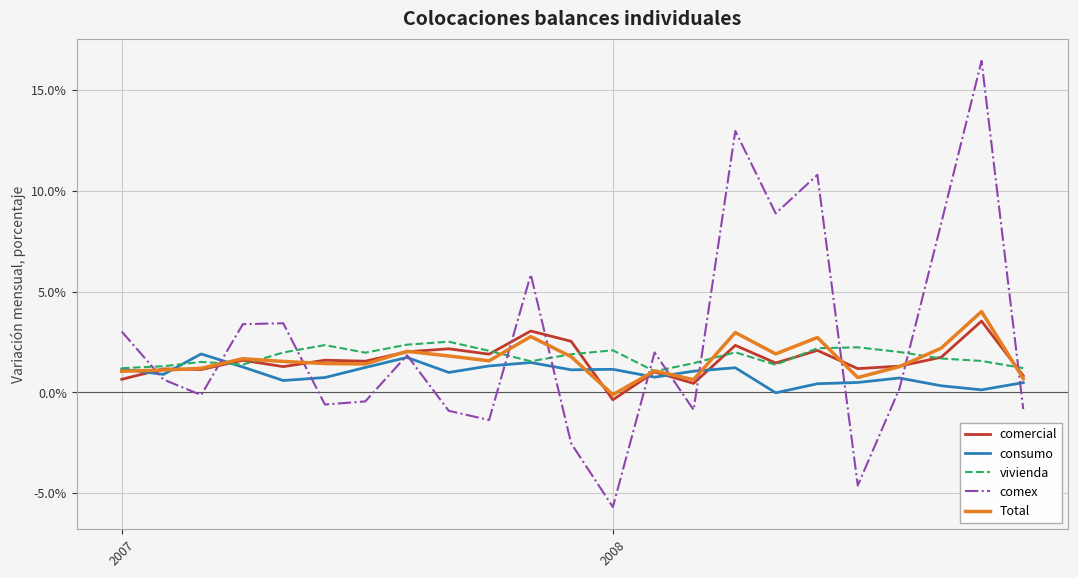

How many times do vivienda and comex cross each other?

11